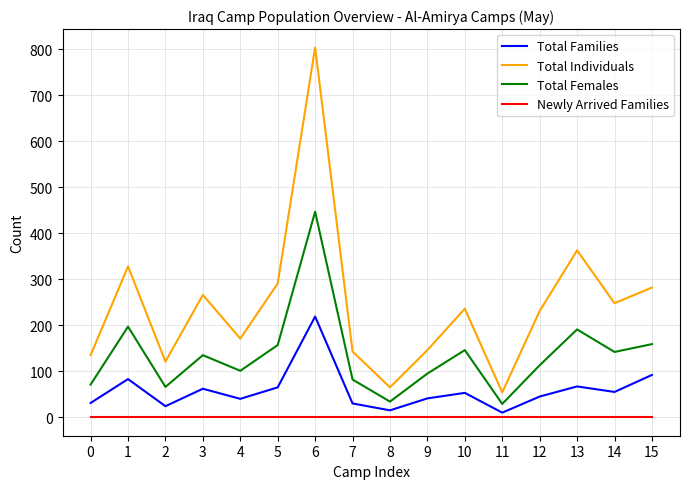

At how many categories does at least one series exceed 616?

1